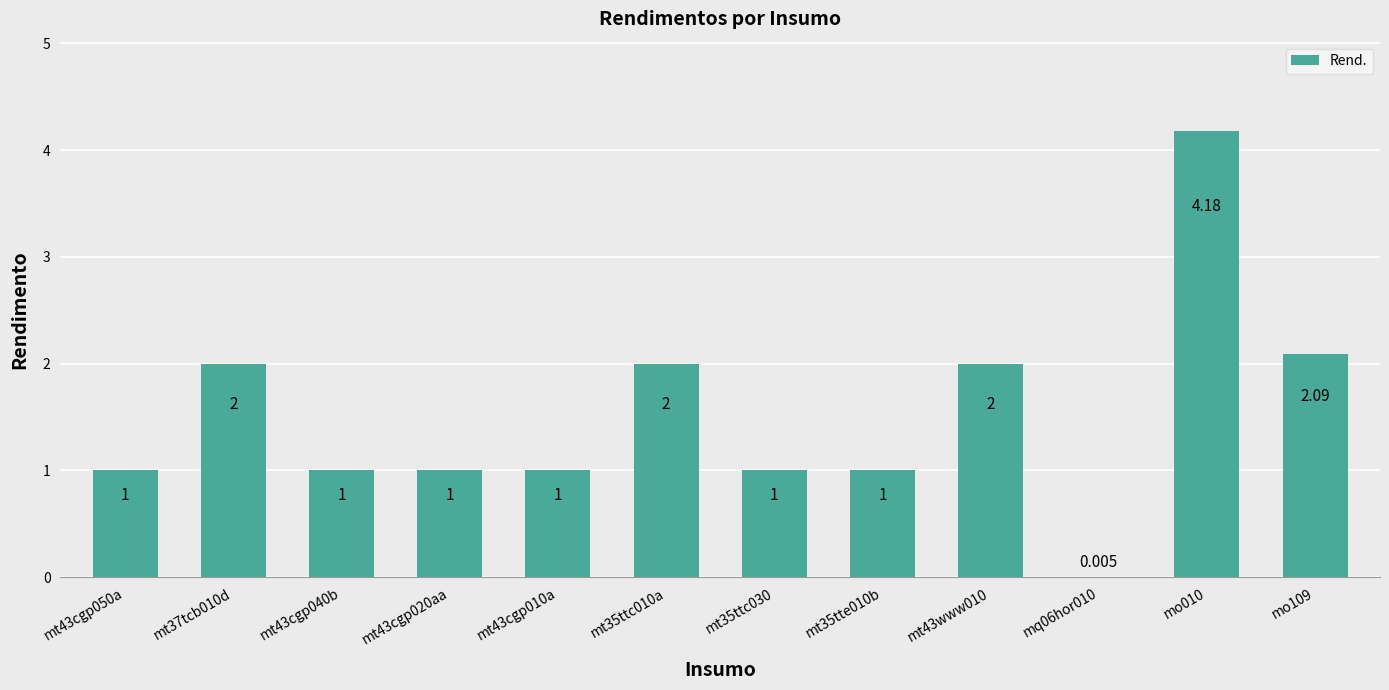

What is the sum of the values at mt43cgp020aa and mt35ttc010a?

3.0